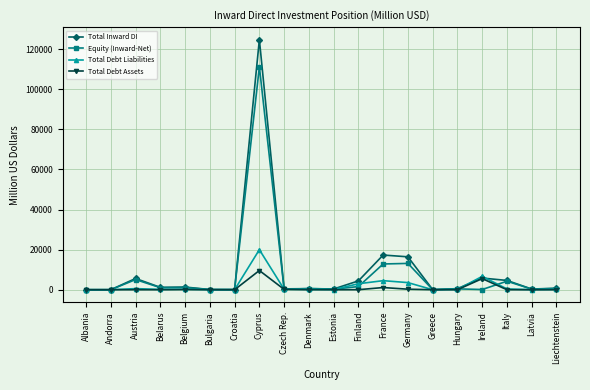

Which series has the largest range (max minus min)?

Total Inward DI